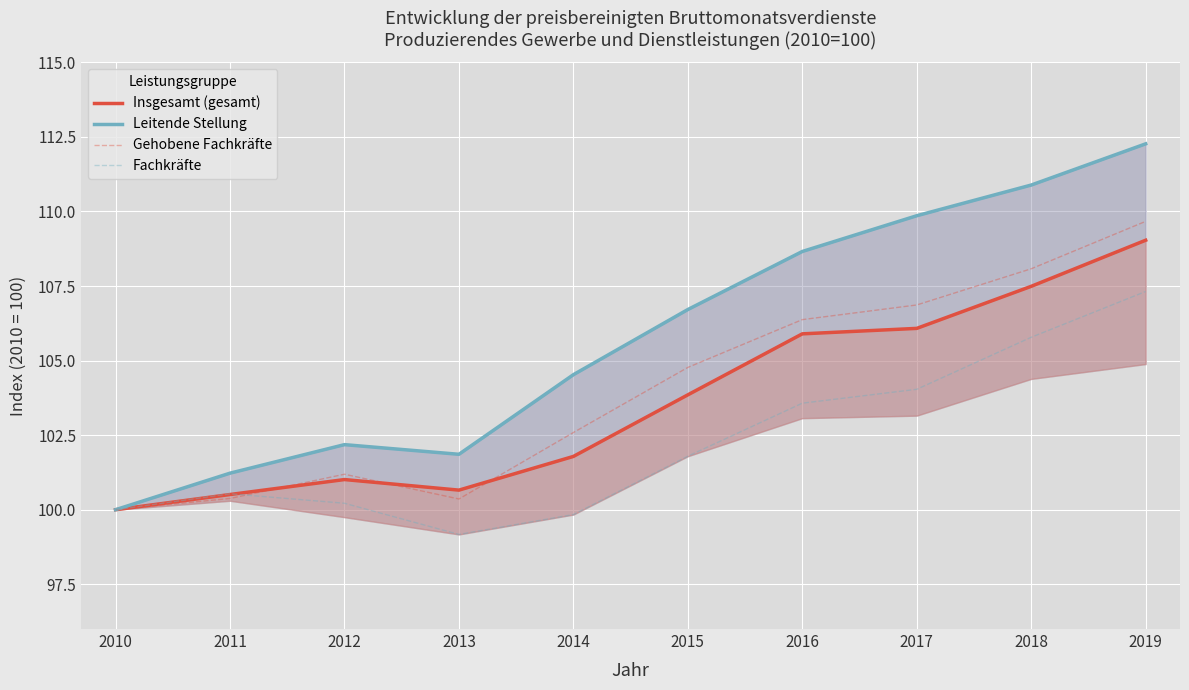

How many series are shown in this chart?

4